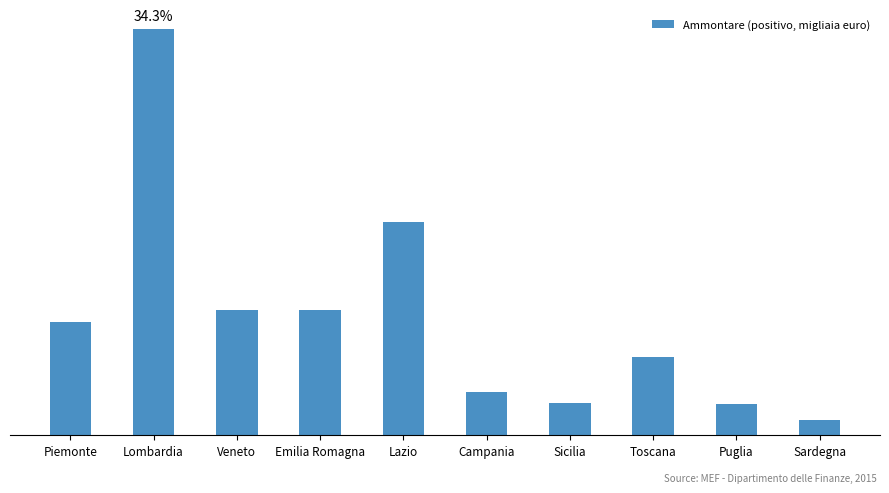

How many data points are less than 44726632?

5